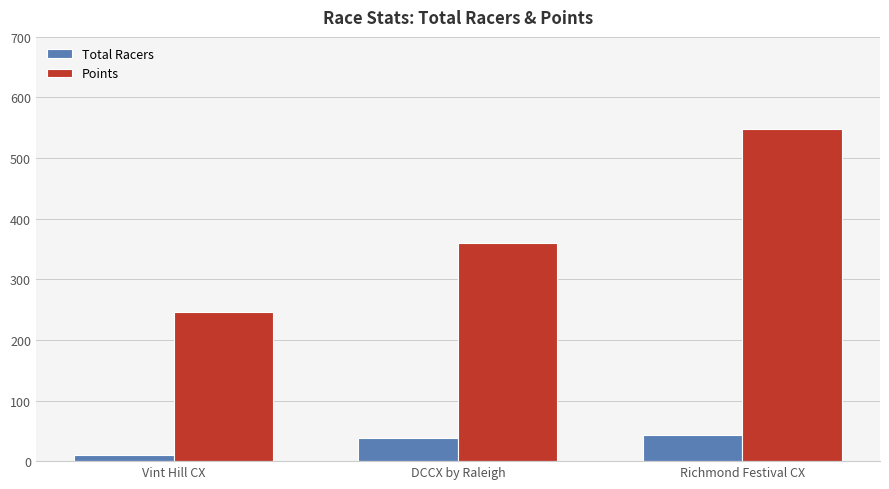

The Points series shows 585.8 at DCCX by Raleigh. True or false?

False